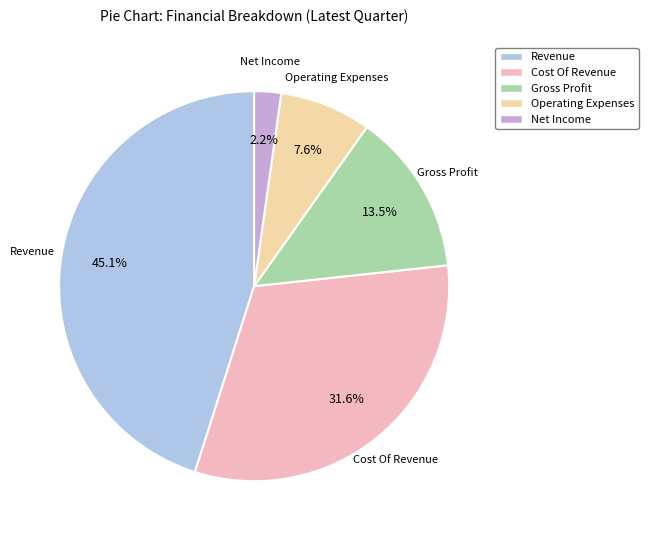

Rank the categories by value from highest to lowest.

Revenue, Cost Of Revenue, Gross Profit, Operating Expenses, Net Income